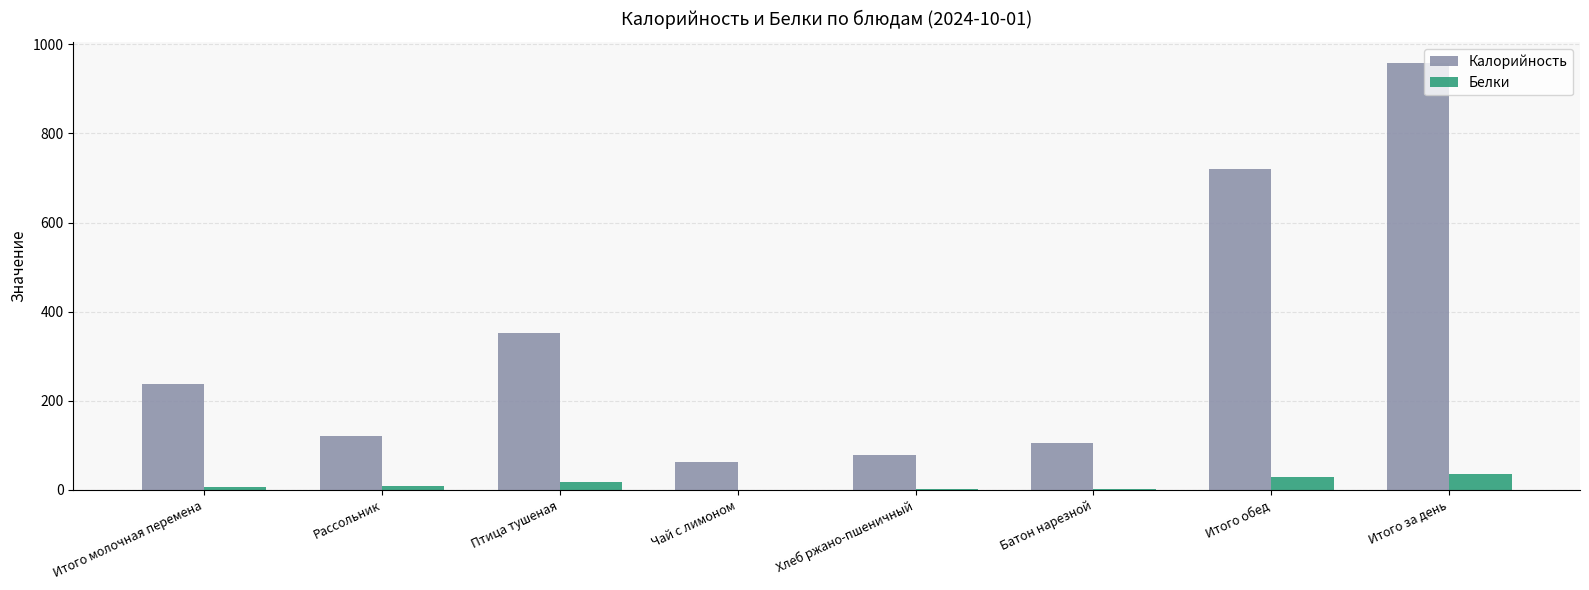

Are the bars grouped side by side (vs. stacked)?

Yes